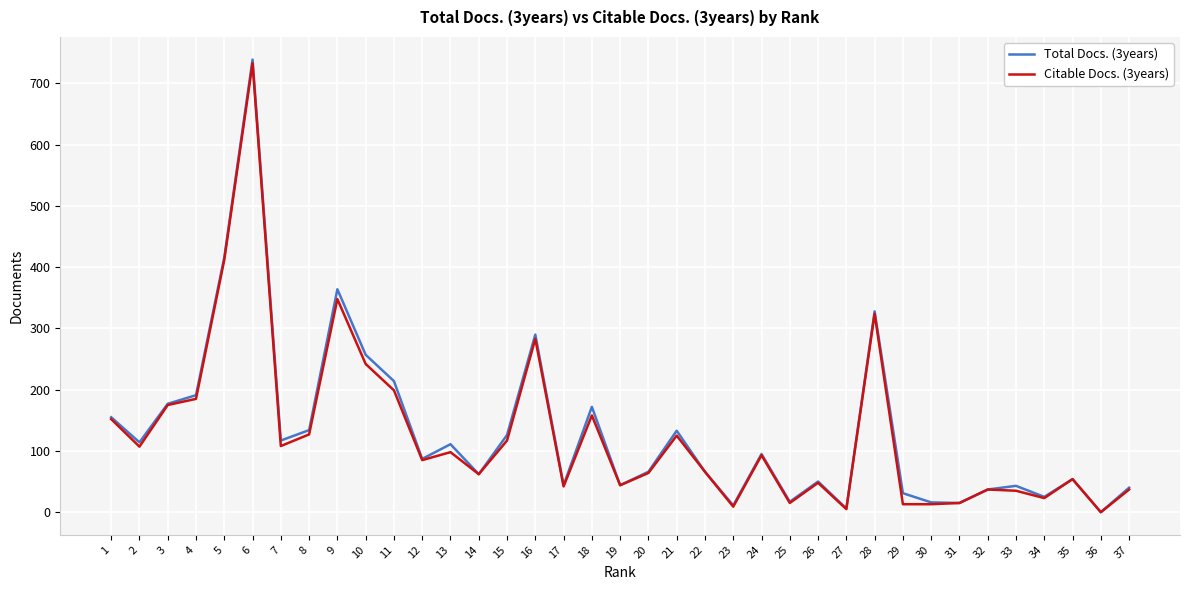

At which category does Citable Docs. (3years) reach its first local valley?

2